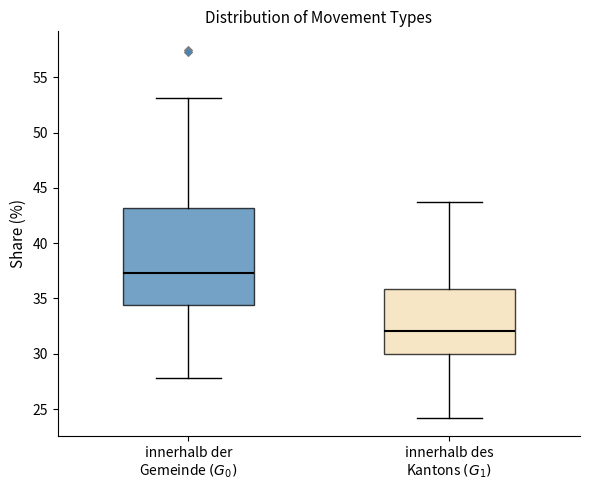

Where is the upper edge of the box for innerhalb des Kantons $(G_1)$ on the y-axis? The values are not printed on the chart, so give them approximately, as read against the axis.

36.0